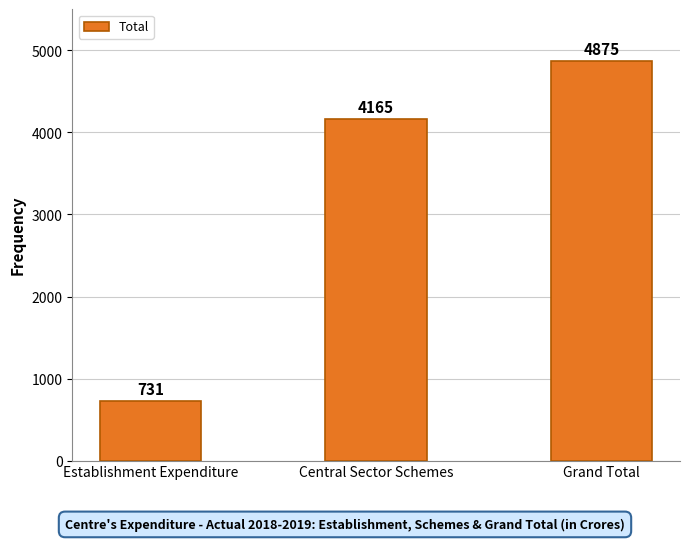

How many bars are there in total?

3